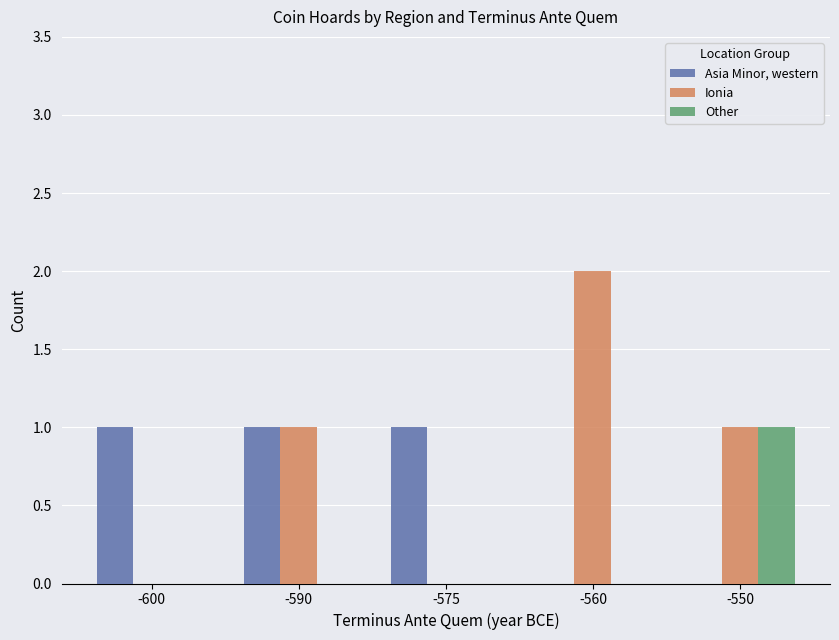

Between -600 and -590, which series saw the biggest shift?

Ionia